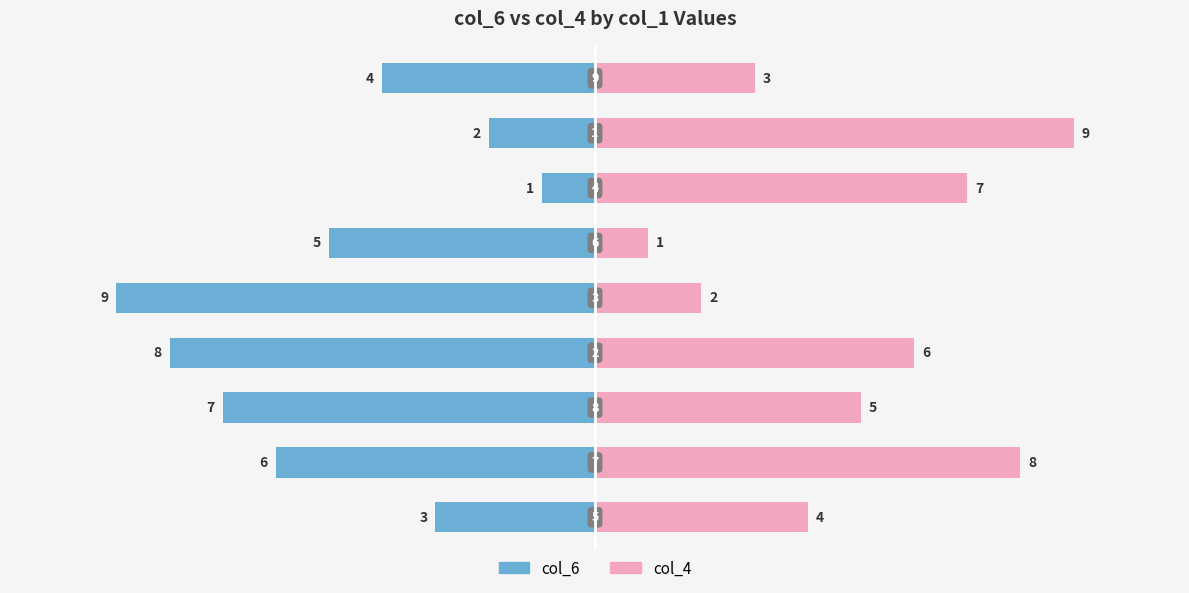

What are all the series names shown in the legend?

col_6, col_4